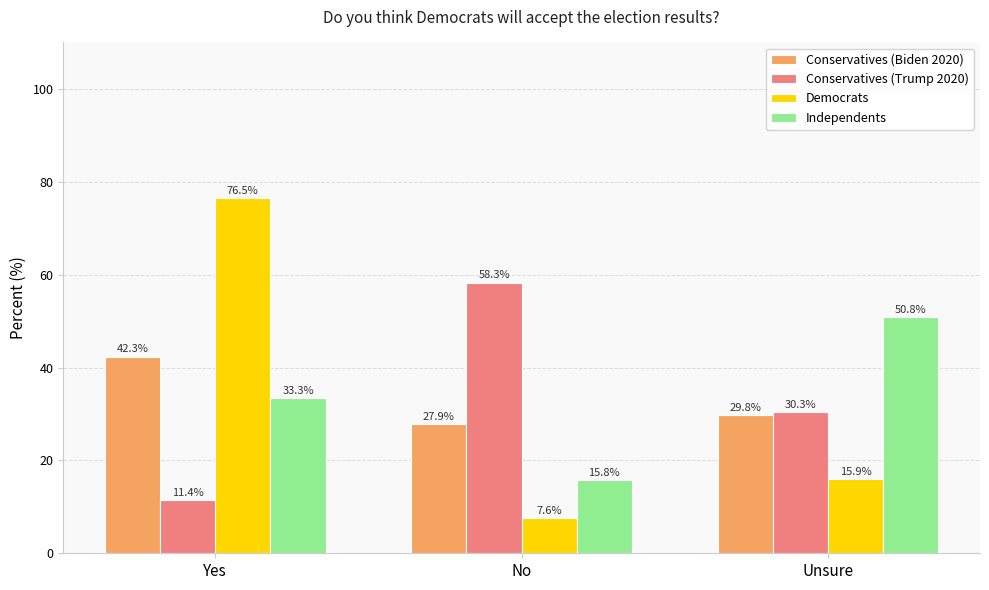

Read the Conservatives (Biden 2020) value at Unsure.

29.8